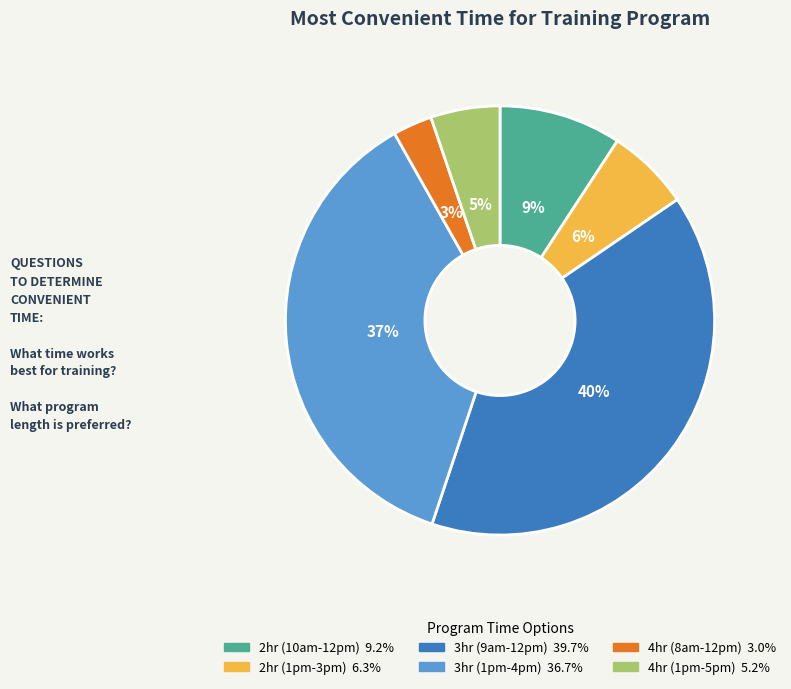

Is there a majority slice in this chart?

No